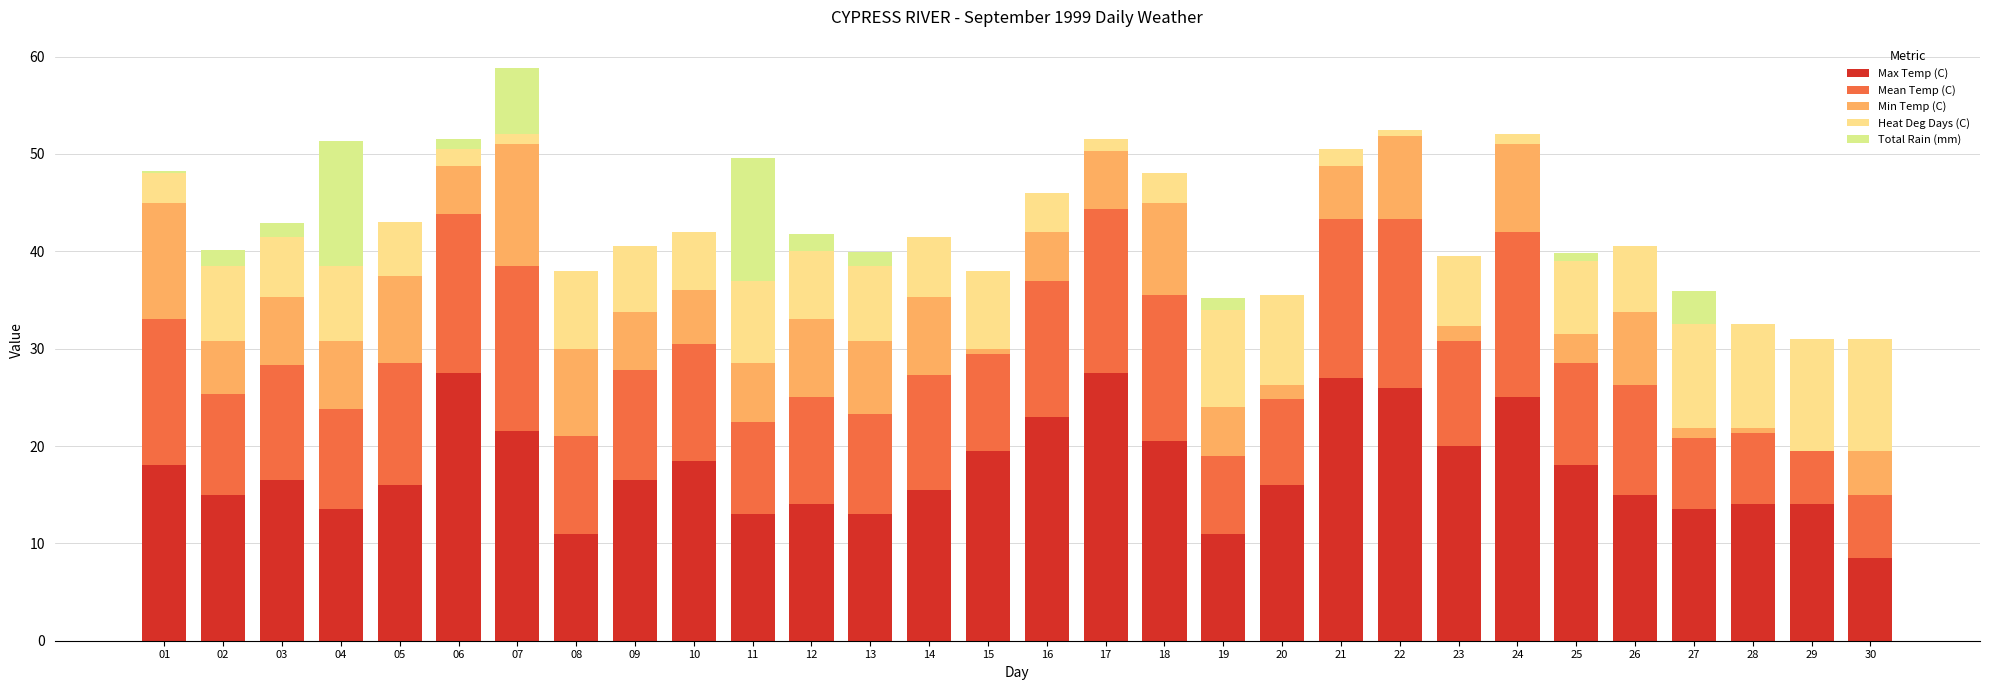

What is the total value across all series at 21?

50.5